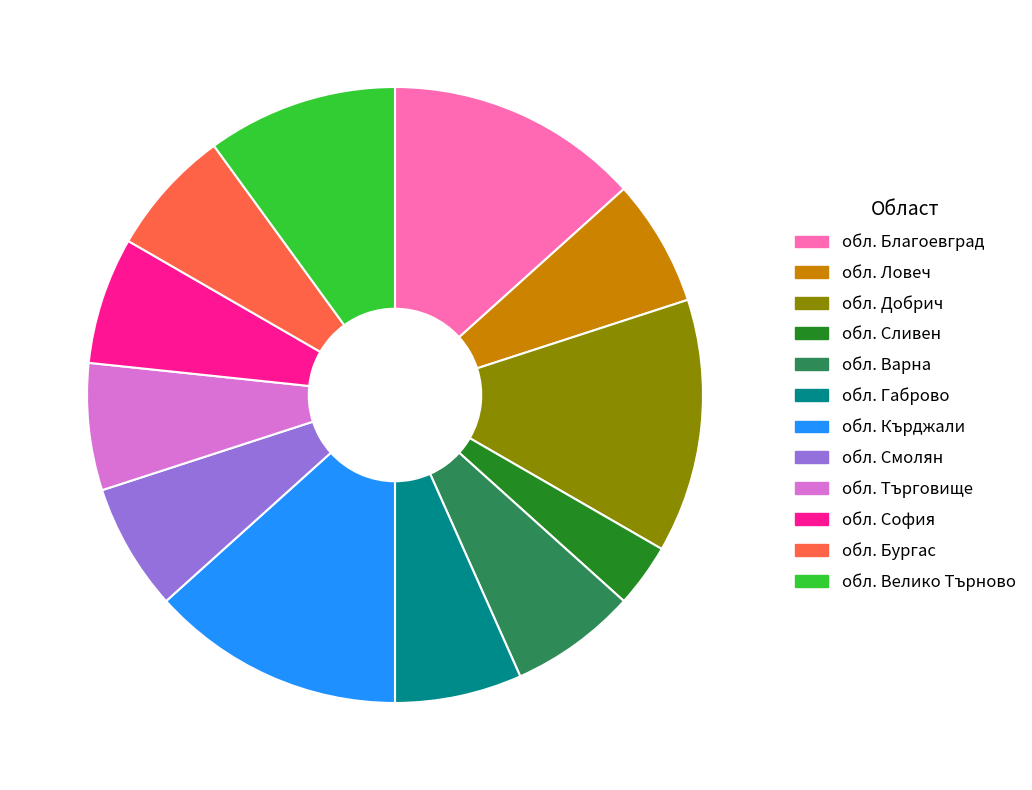

The обл. Благоевград slice represents 13% of the pie. True or false?

True